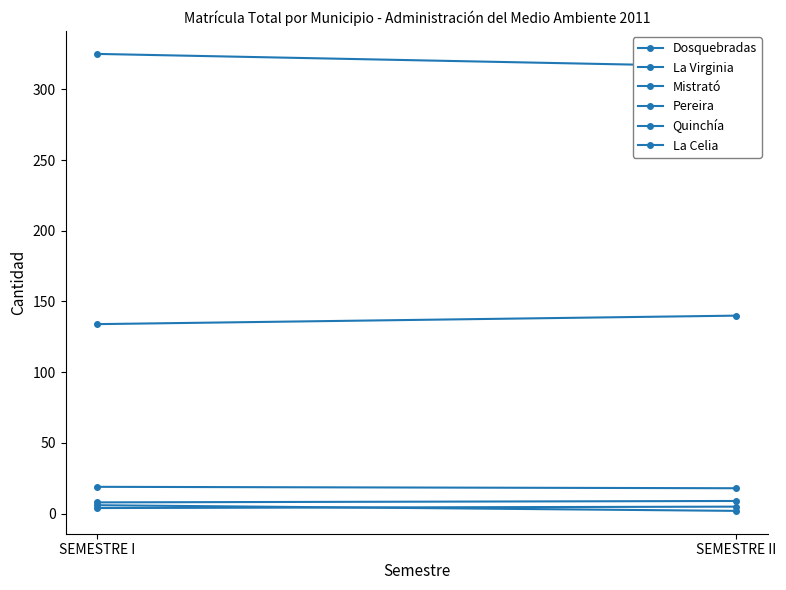

Where is La Virginia nearest to the value 18?

SEMESTRE II